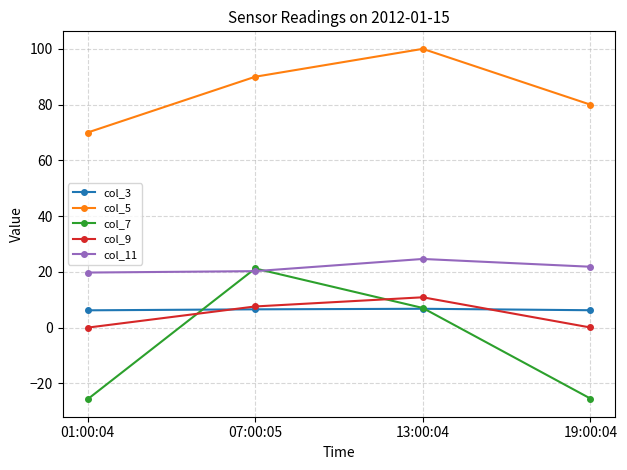

Rank the series by their maximum value, from highest to lowest.

col_5, col_11, col_7, col_9, col_3